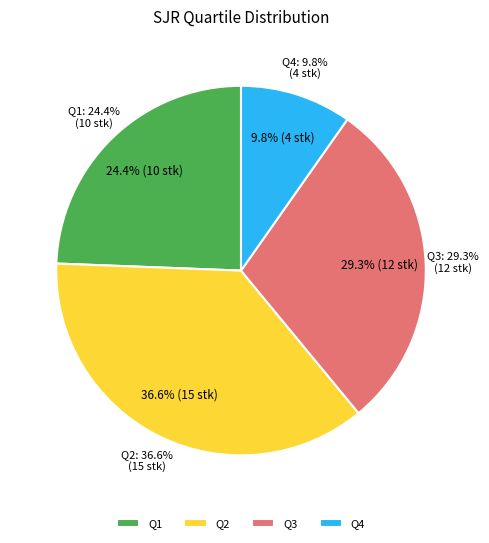

Is there a majority slice in this chart?

No